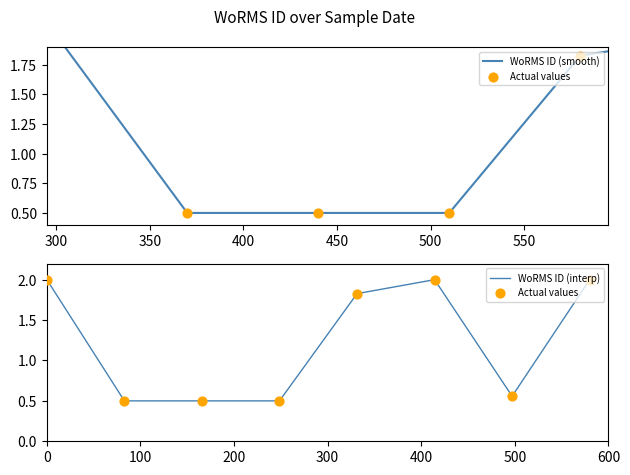

What is the change in value from 28-11-2004 to 24-11-2004?

-0.2